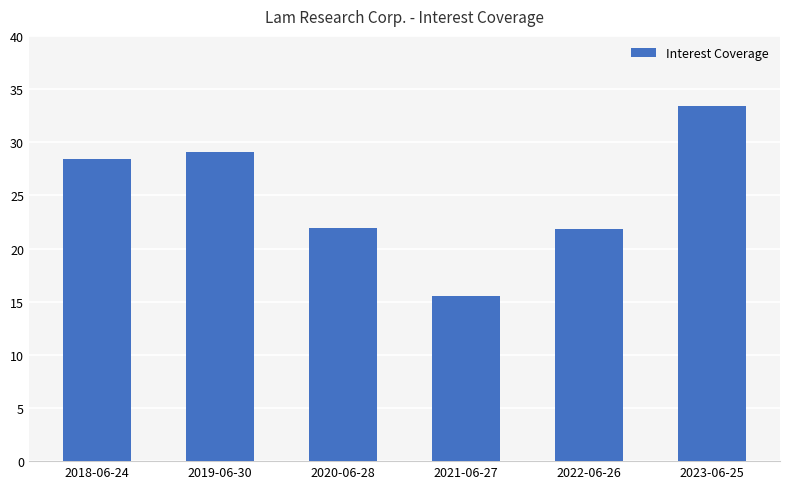

What position from the right is 2023-06-25?

1